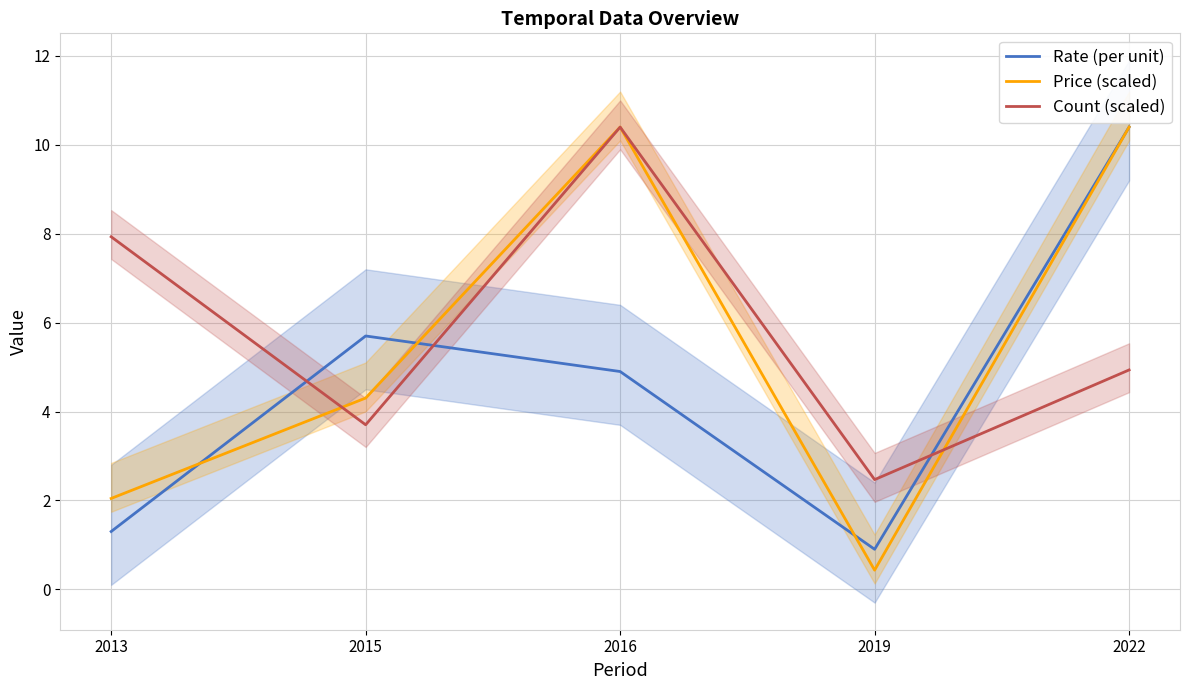

Where is the first local maximum for Price (scaled)?

2016